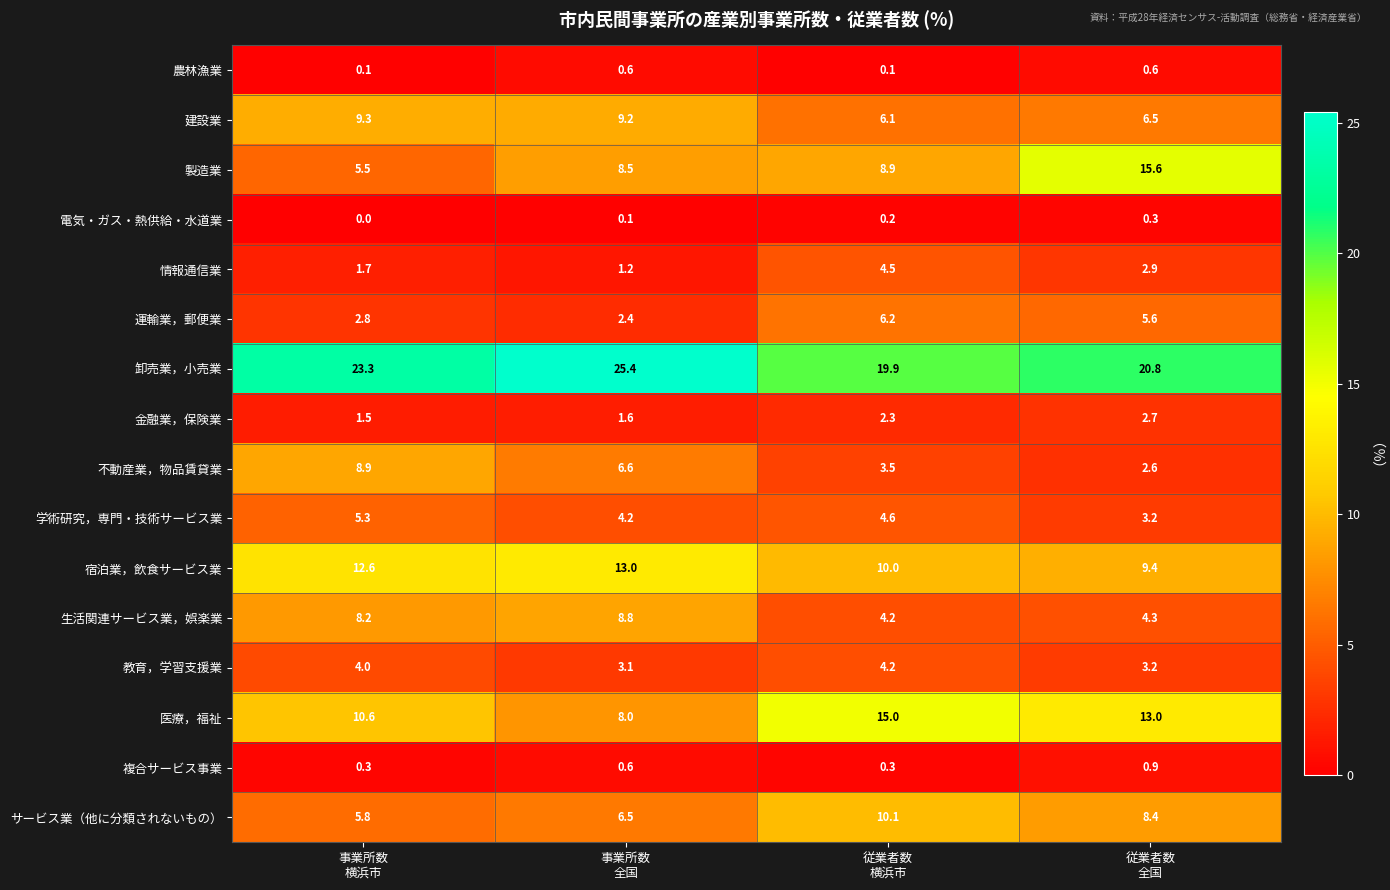

Rank the series by their maximum value, from lowest to highest.

電気・ガス・熱供給・水道業, 農林漁業, 複合サービス事業, 金融業，保険業, 教育，学習支援業, 情報通信業, 学術研究，専門・技術サービス業, 運輸業，郵便業, 生活関連サービス業，娯楽業, 不動産業，物品賃貸業, 建設業, サービス業（他に分類されないもの）, 宿泊業，飲食サービス業, 医療，福祉, 製造業, 卸売業，小売業